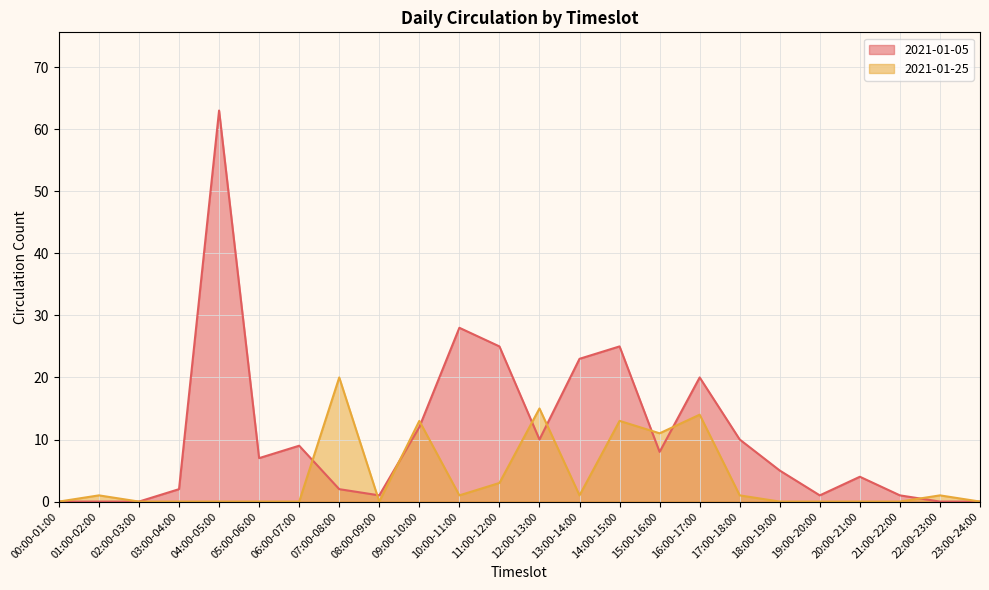

True or false: 2021-01-25 and 2021-01-05 cross at least once.

True